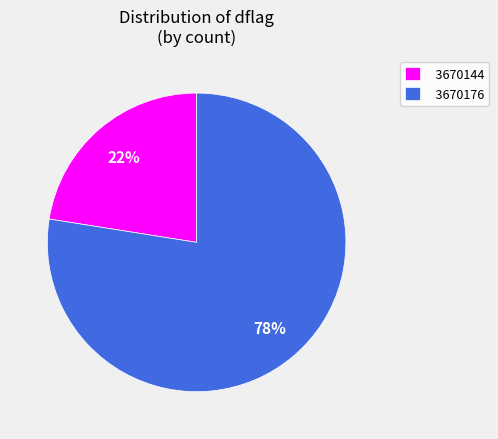

The 3670144 slice represents 22% of the pie. True or false?

True